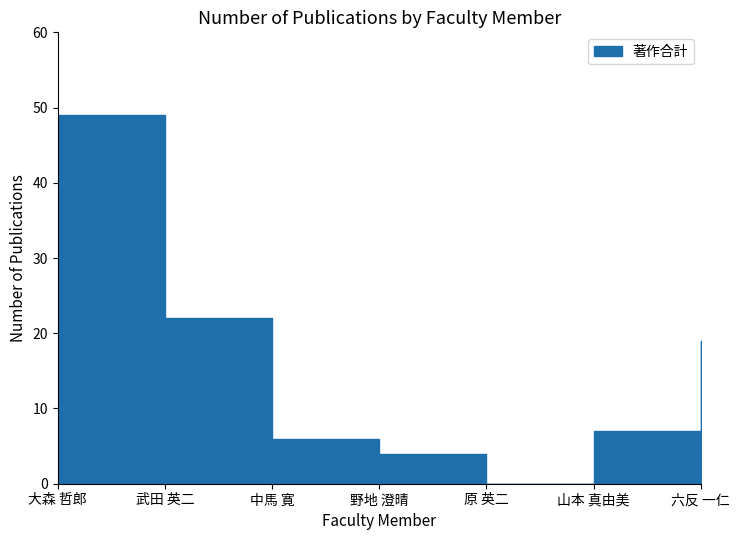

How many points are lower than both their immediate neighbors (excluding endpoints)?

1